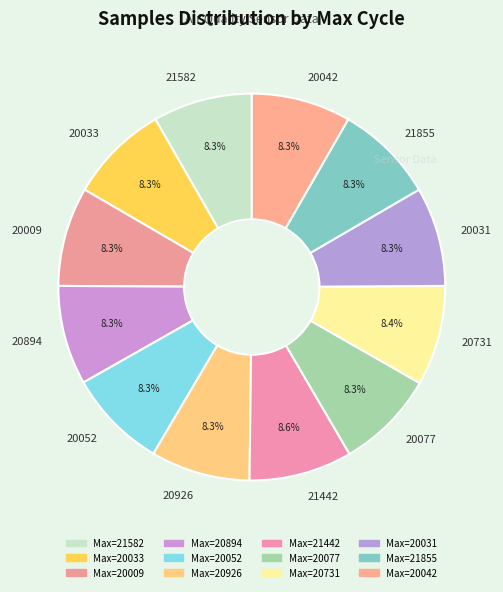

Is there any slice that represents more than half of the pie?

No